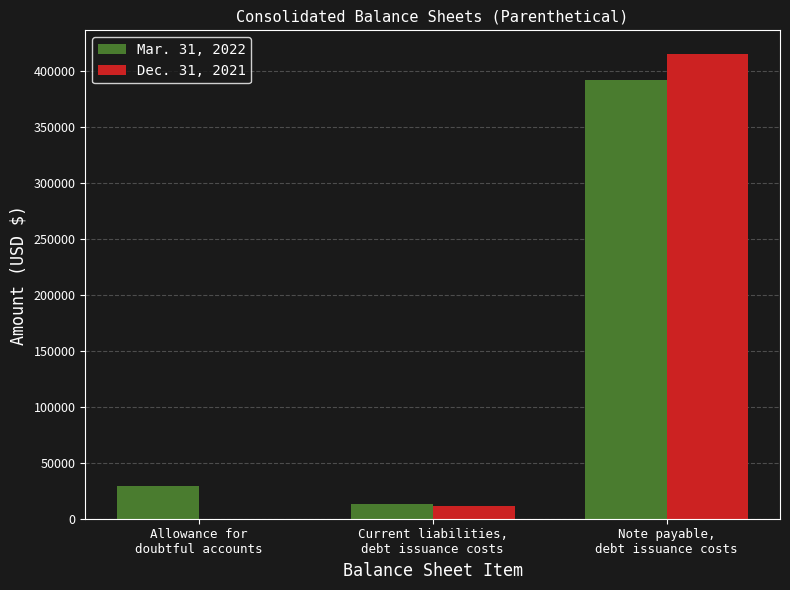

How many values in Dec. 31, 2021 are above zero?

2